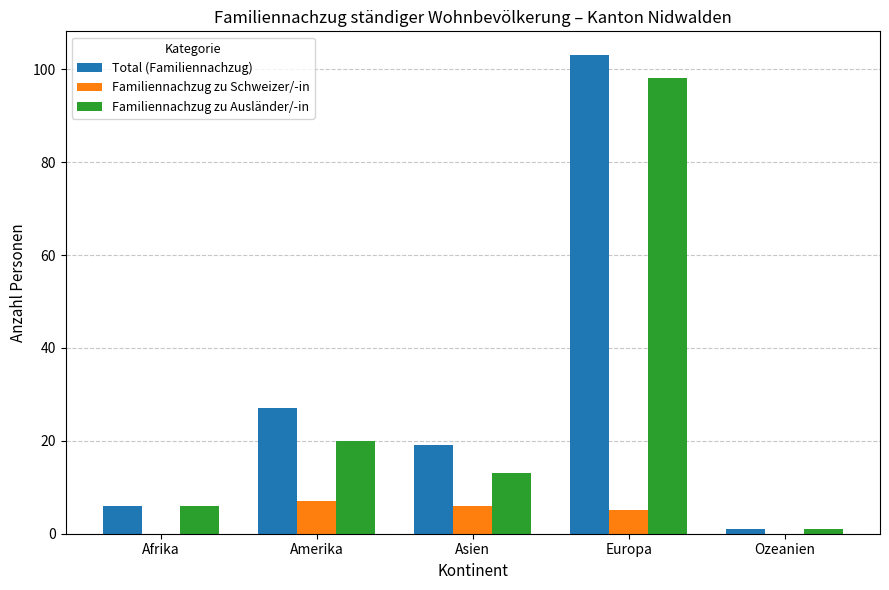

At which category does the chart reach its peak across all series?

Europa